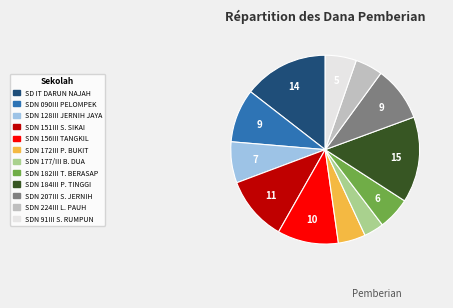

Is there any slice that represents more than half of the pie?

No